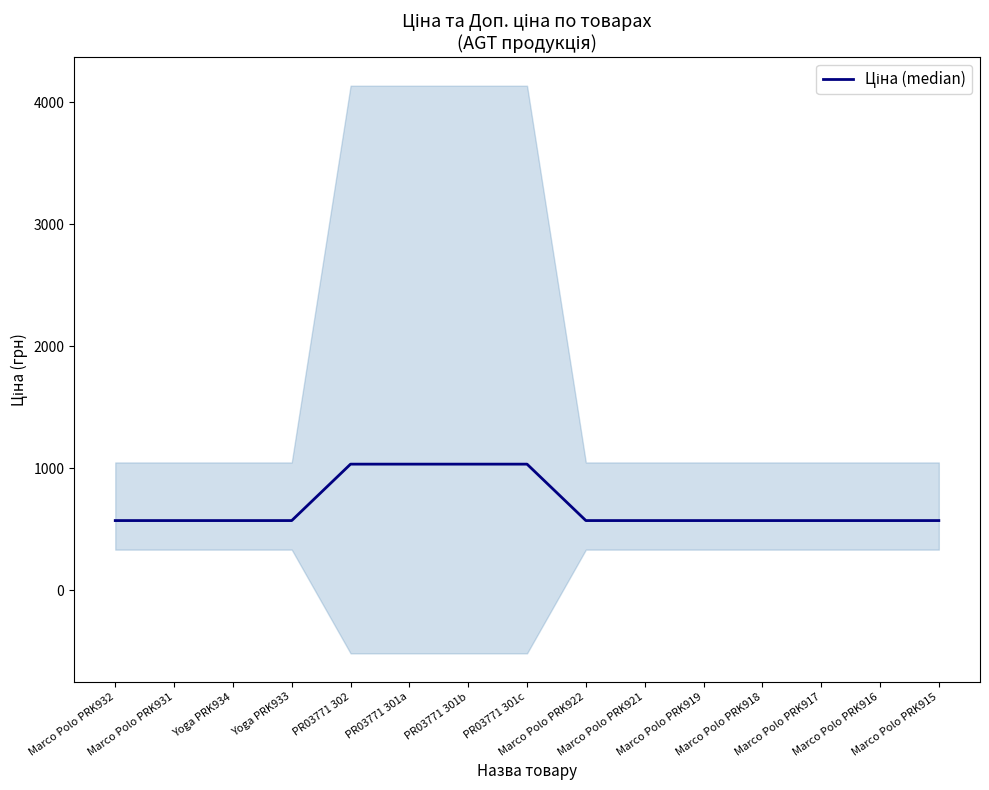

Reading left to right, extract all data points from this chart.

Marco Polo PRK932=571.6	Marco Polo PRK931=571.6	Yoga PRK934=571.6	Yoga PRK933=571.6	PR03771 302=1034.1	PR03771 301a=1034.1	PR03771 301b=1034.1	PR03771 301c=1034.1	Marco Polo PRK922=571.6	Marco Polo PRK921=571.6	Marco Polo PRK919=571.6	Marco Polo PRK918=571.6	Marco Polo PRK917=571.6	Marco Polo PRK916=571.6	Marco Polo PRK915=571.6